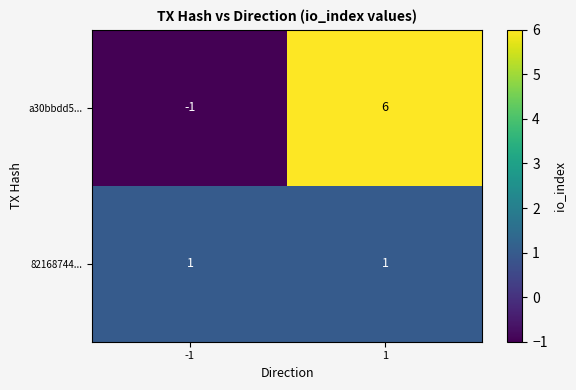

What is the spread (max minus min) of values at 1?

5